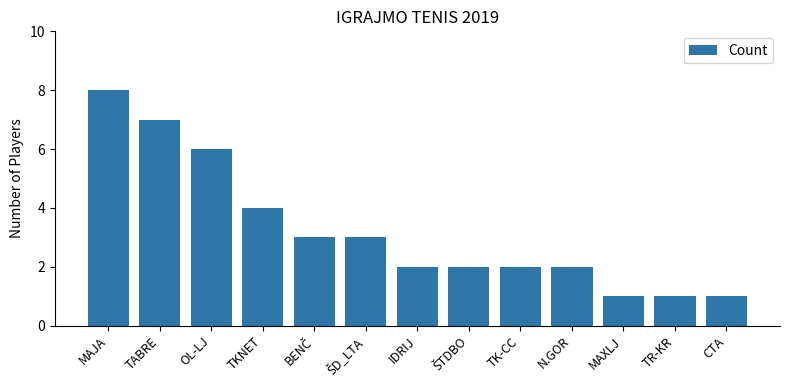

What is the sum of the values at OL-LJ and TK-CC?

8